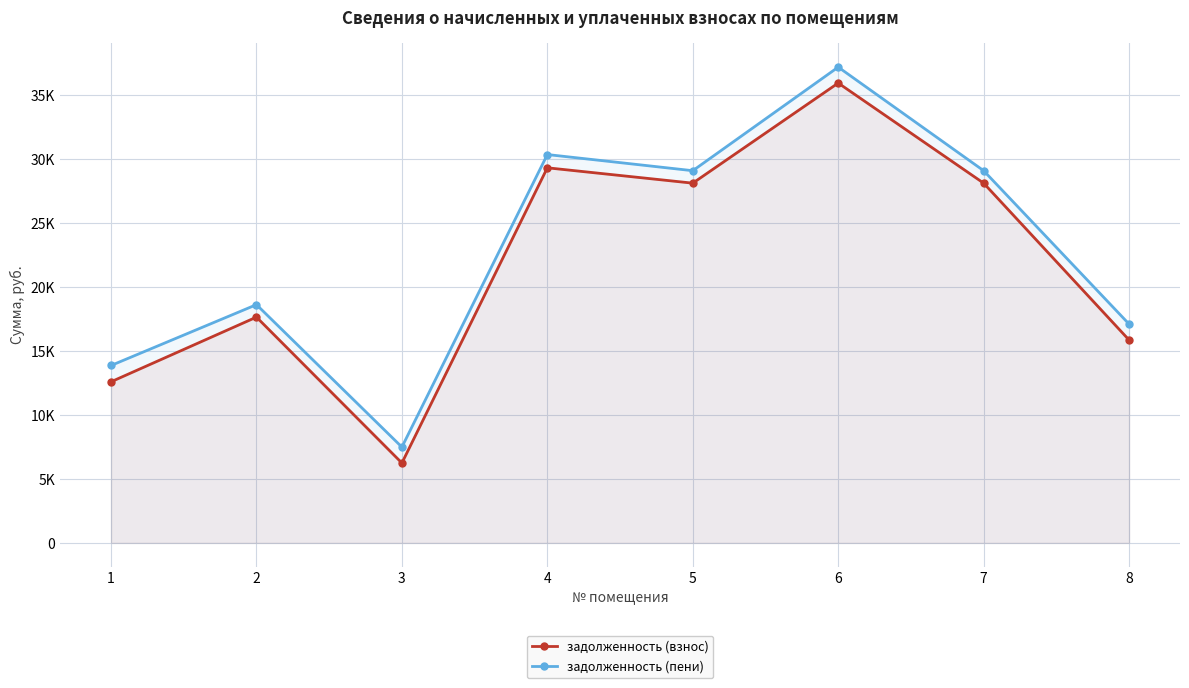

Does the chart display data point markers on the line(s)?

Yes